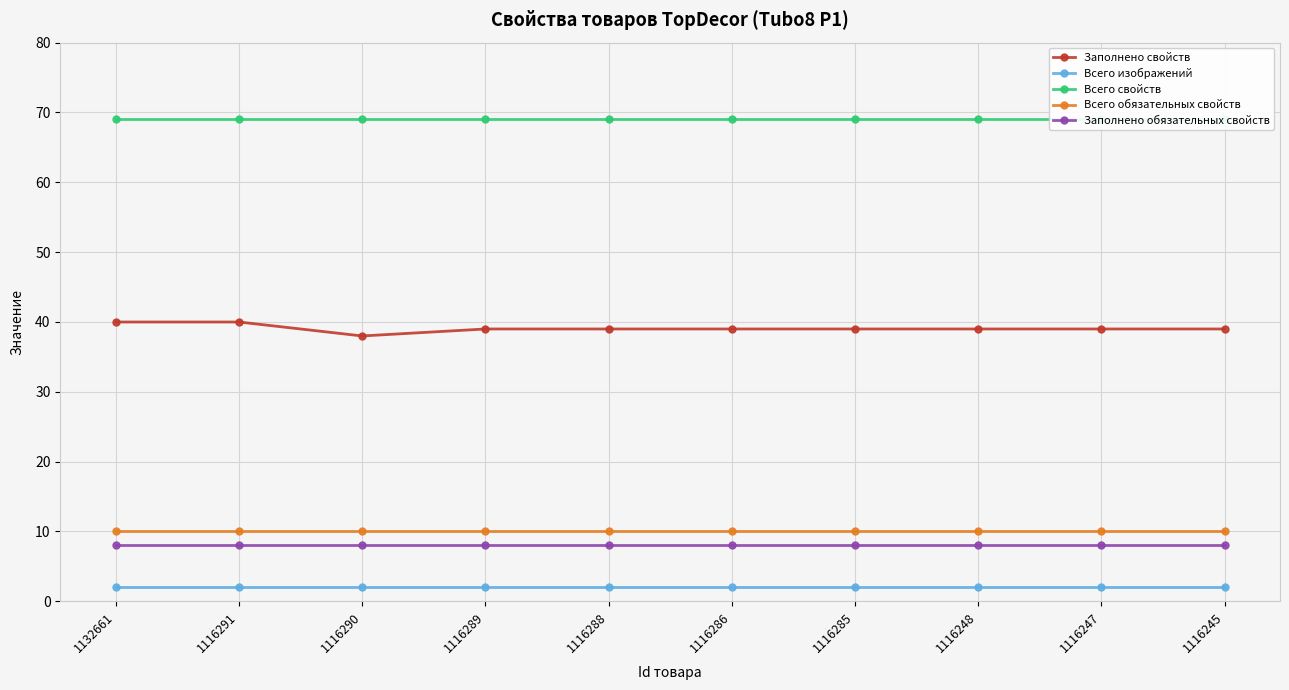

What value does the Всего свойств series have at 1116290?

69